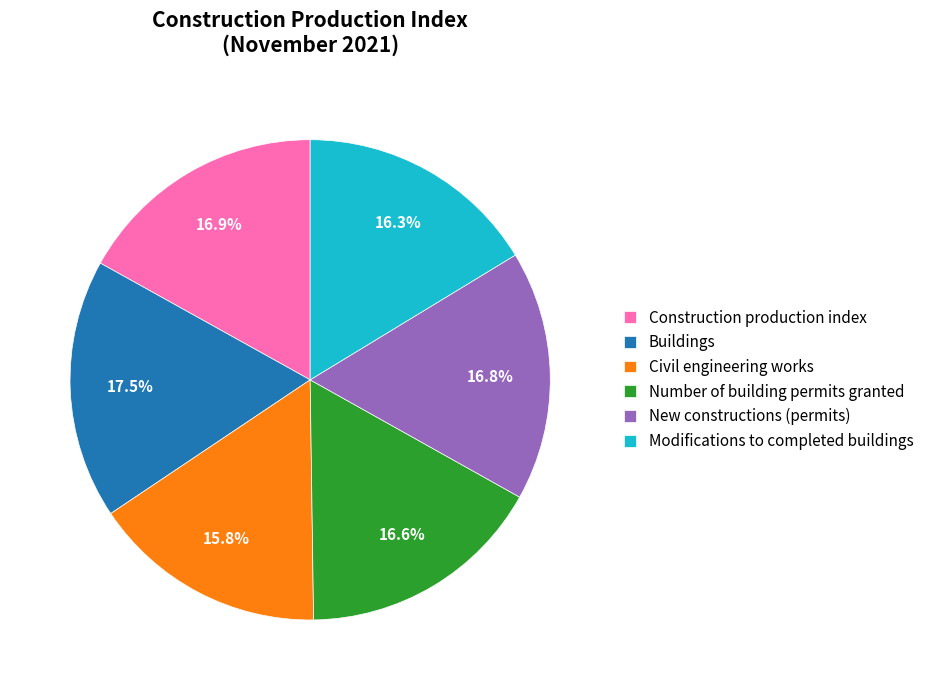

Is it true that Construction production index is 25% of the pie?

False